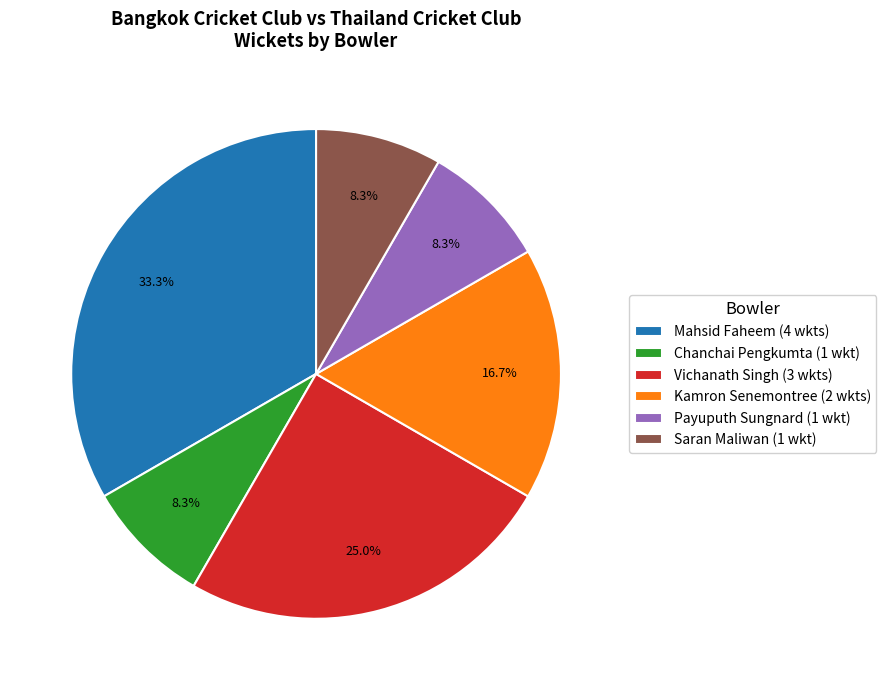

Does Kamron Senemontree account for over 50% of the chart?

No